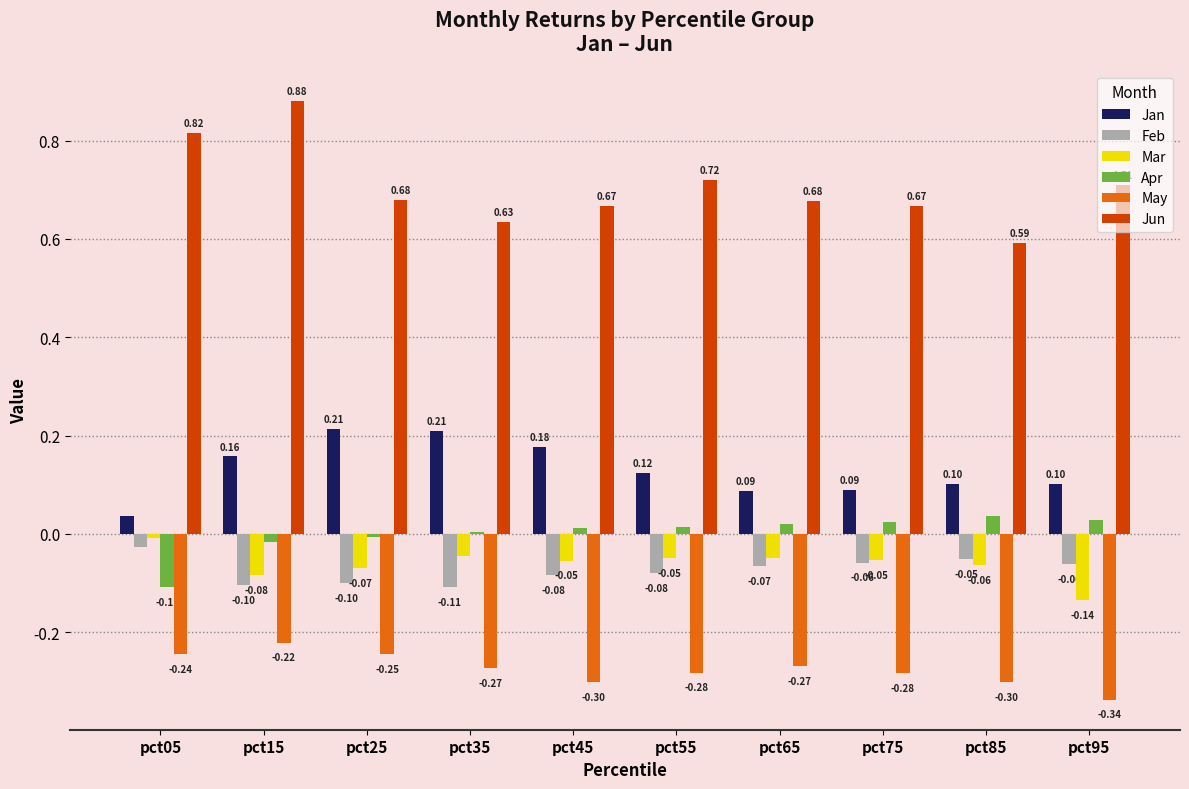

How many bars are there in each group?

6